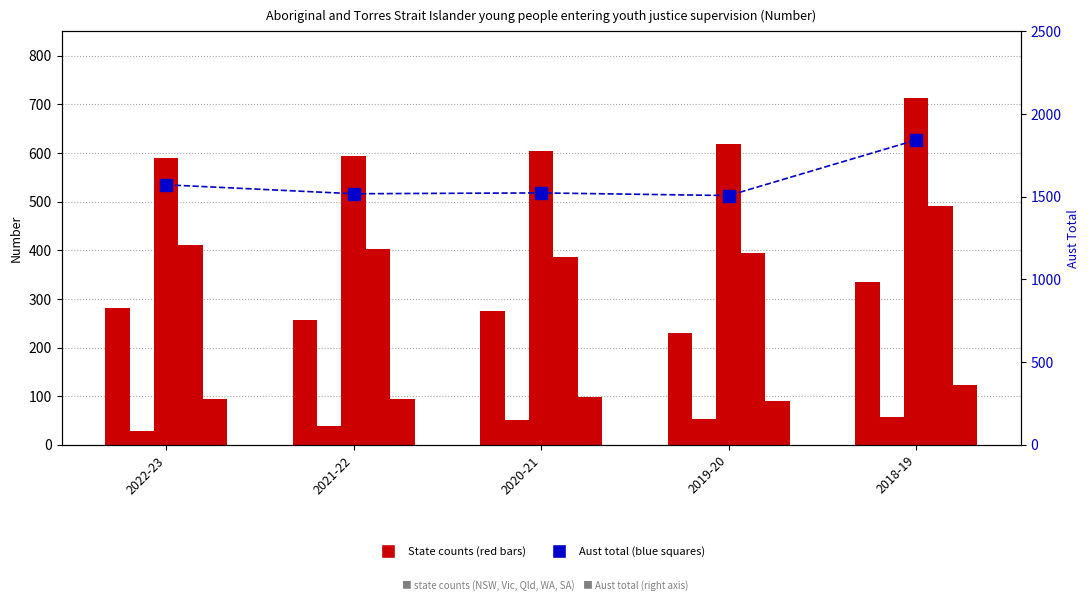

What is the difference between the NSW values at 2021-22 and 2020-21?

19